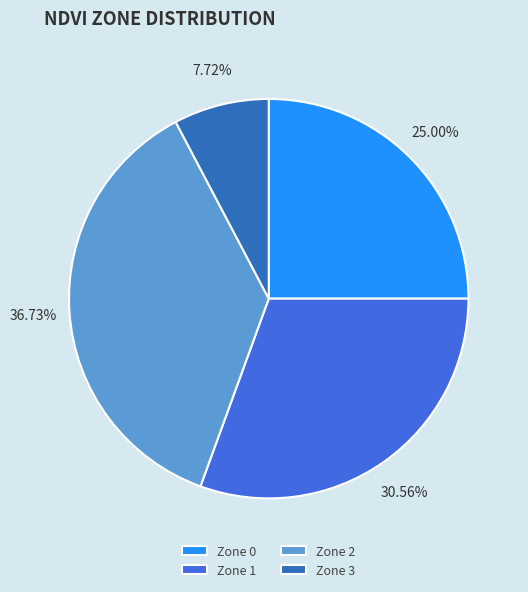

To the nearest percent, what is the difference between the Zone 0 and Zone 1 slice percentages?

6%